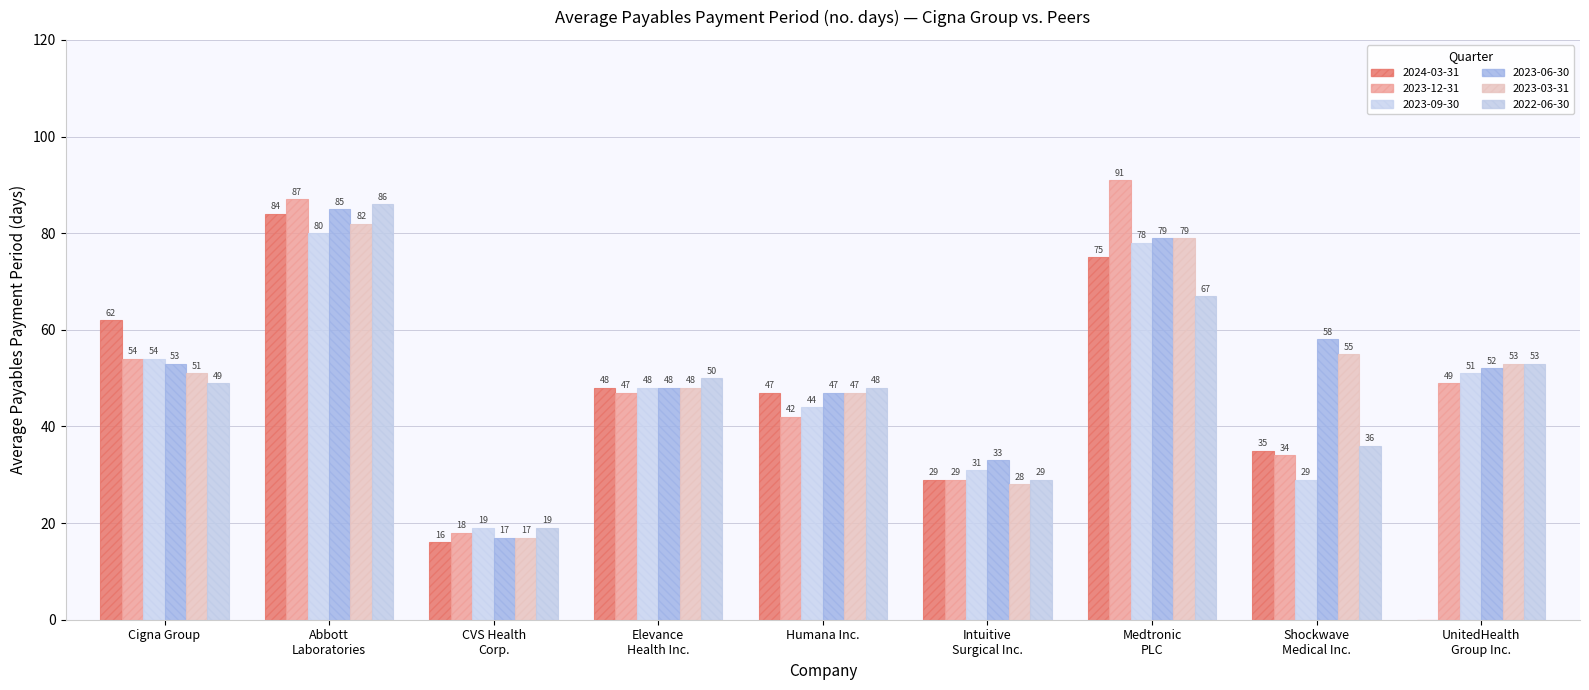

What is the difference between the maximum and second lowest values in the 2024-03-31 series?

68